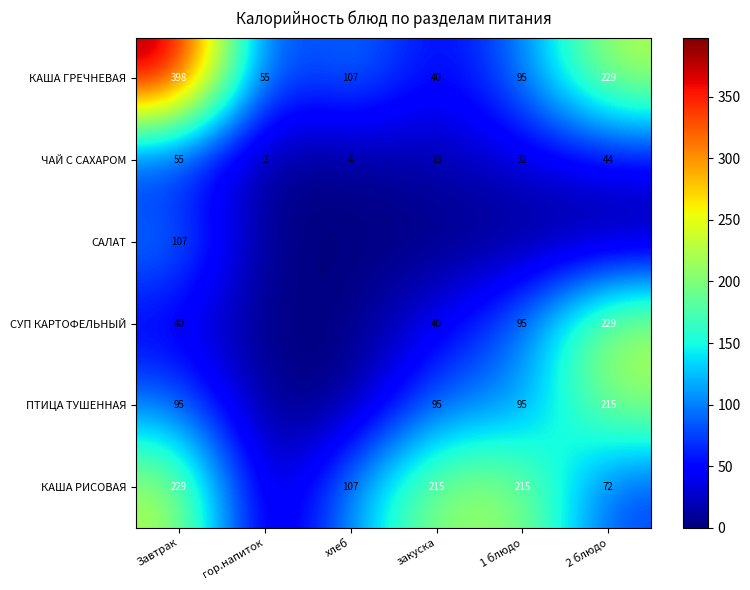

Is it true that ЧАЙ С САХАРОМ equals 10 at 1 блюдо?

False